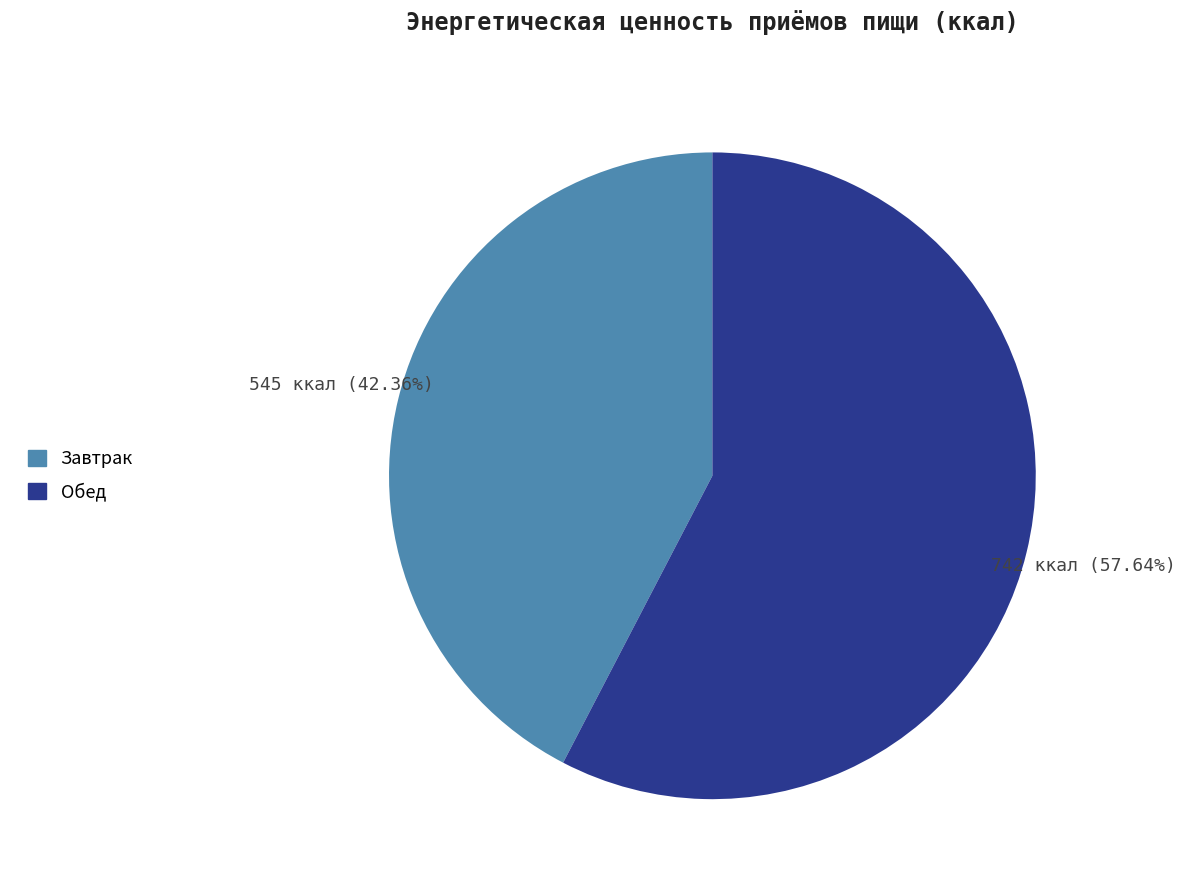

How many slices are in this pie chart?

2